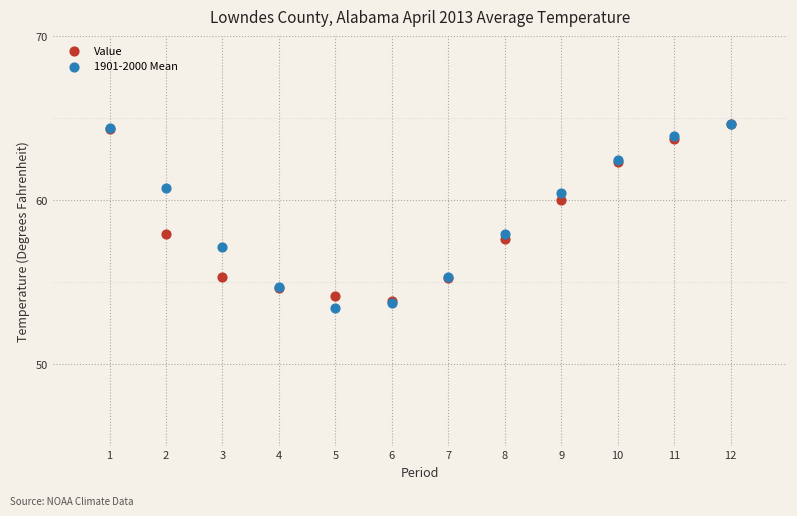

Which series reaches the minimum Y coordinate?

1901-2000 Mean